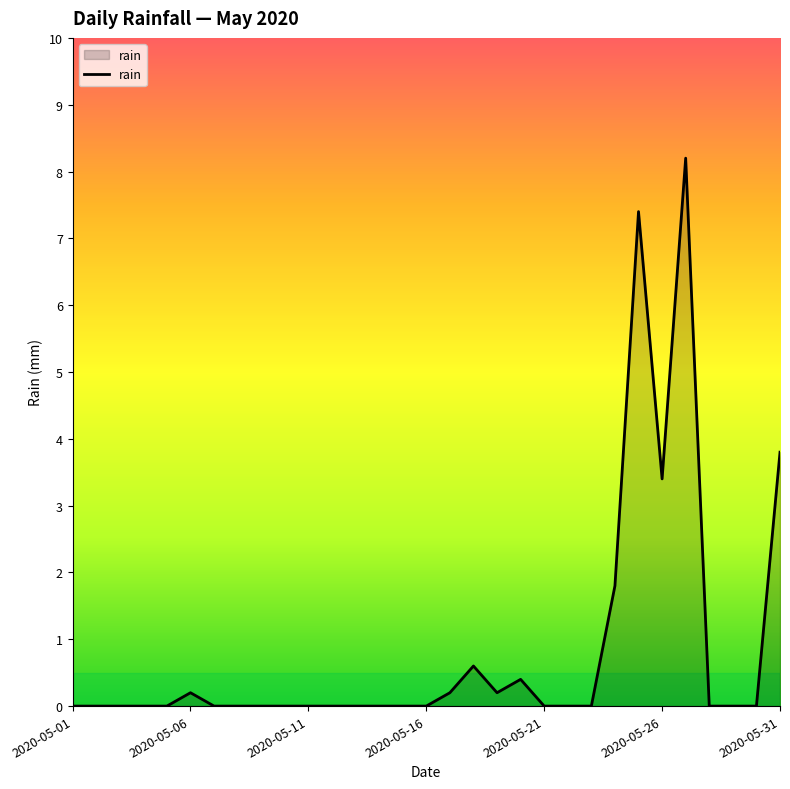

What is the greatest value displayed?

8.2